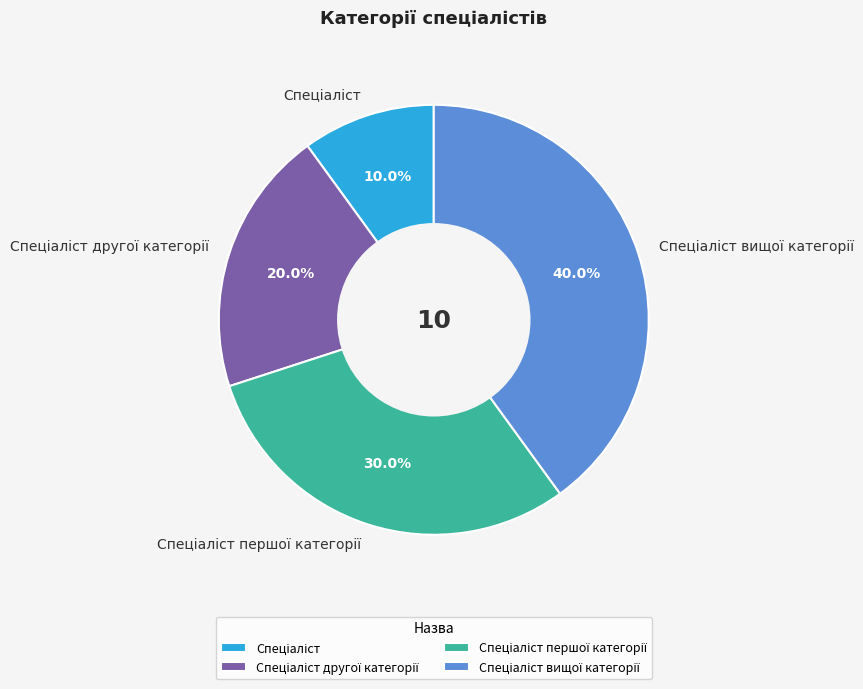

To the nearest percent, what is the average slice percentage?

25%